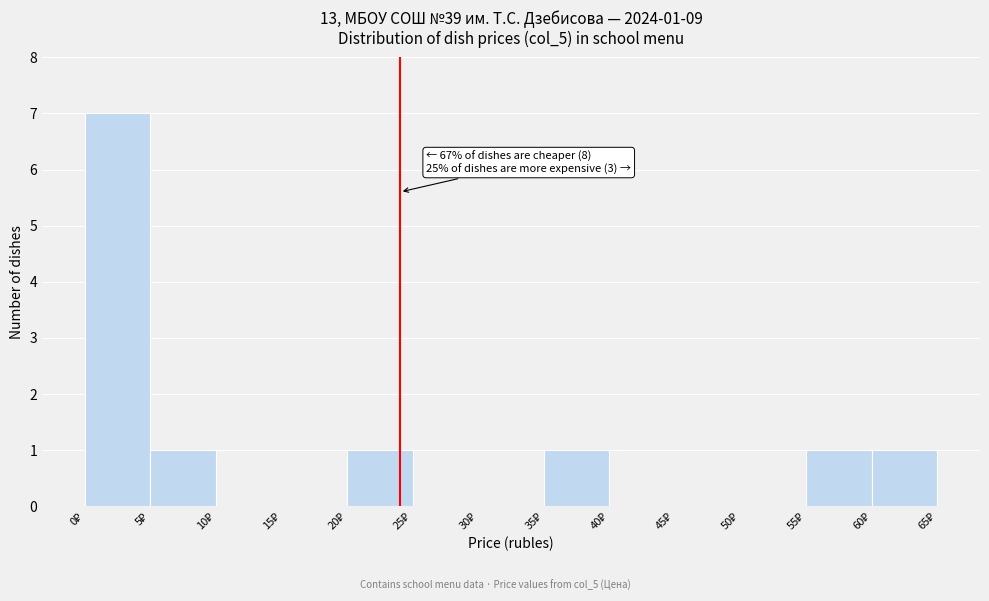

Which range on the x-axis has the tallest bar?

0 to 5